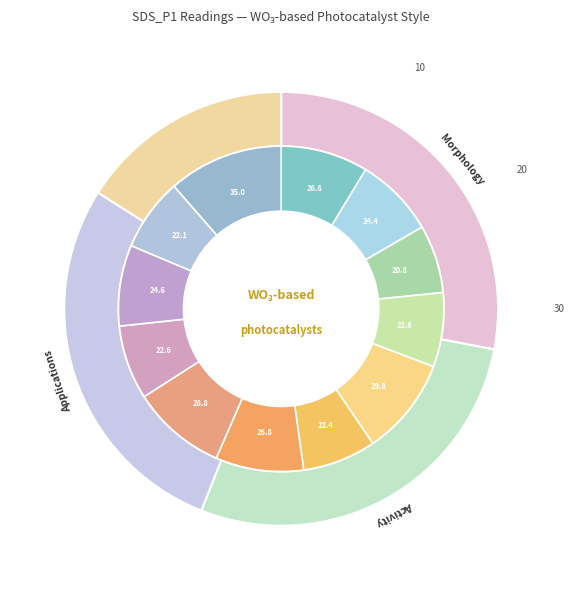

Count the number of slices in the pie.

12